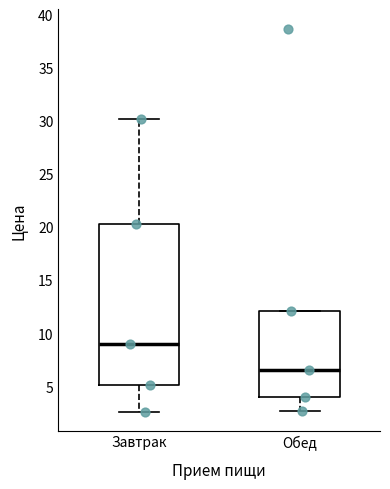

Where is the lower edge of the box for Завтрак on the y-axis? The values are not printed on the chart, so give them approximately, as read against the axis.

5.0